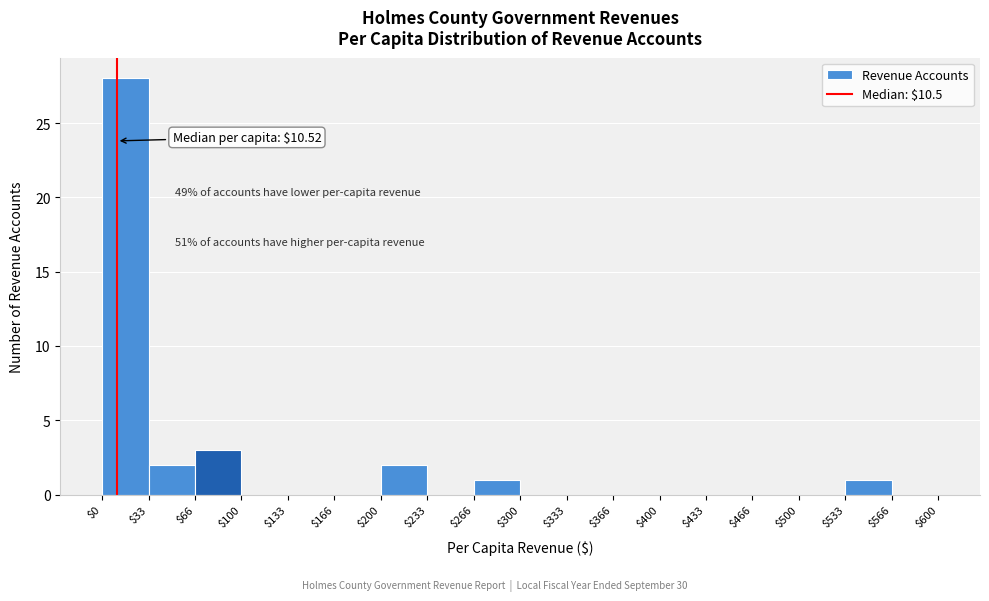

Which range on the x-axis has the tallest bar?

$0 to $33